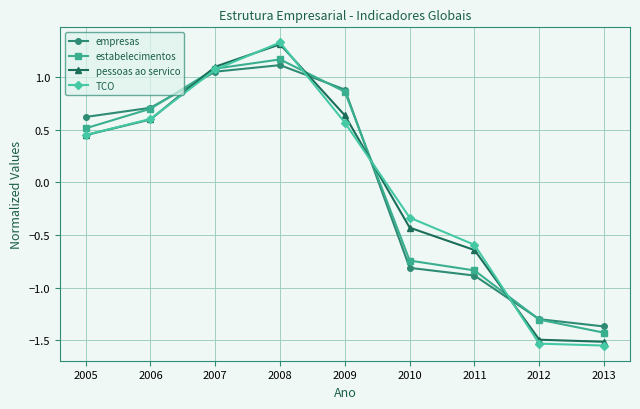

Which series has the widest spread of values?

TCO